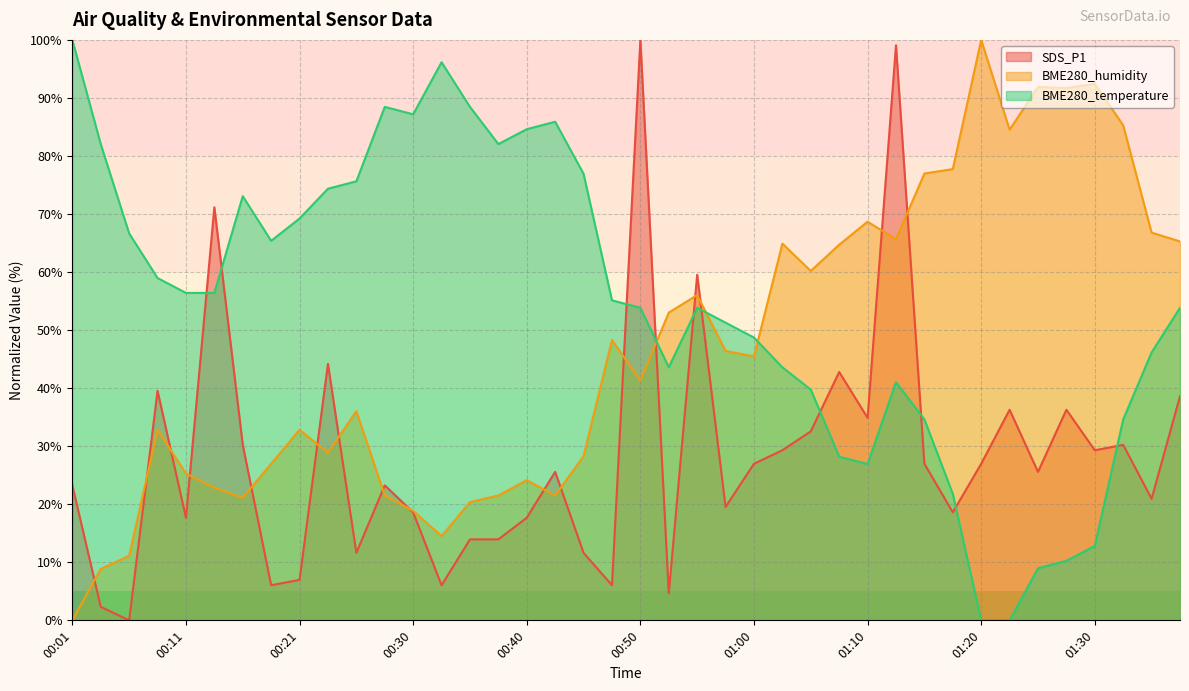

At how many categories does at least one series exceed 46?

40